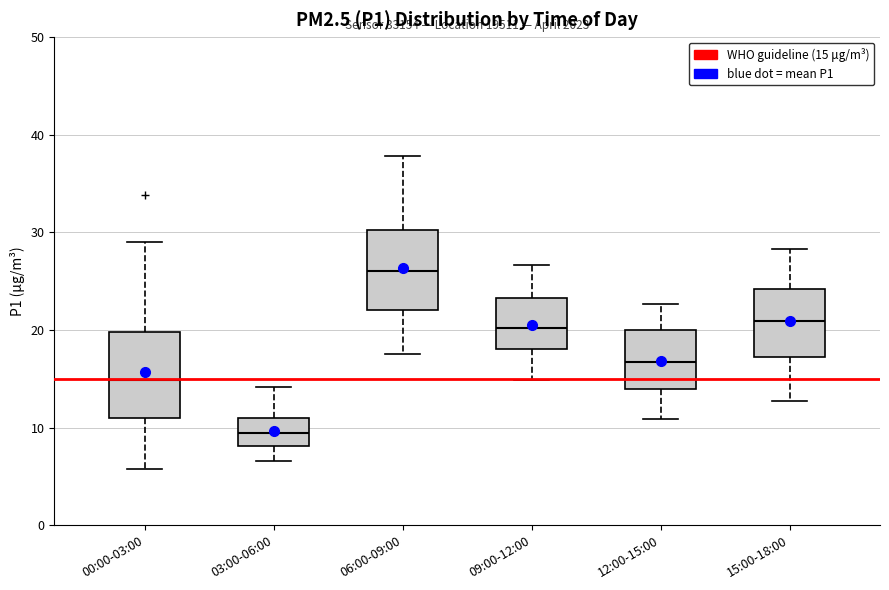

Reading left to right, read every box against the y-axis: the position of its median line, the range the box covers, and the ends of its whiskers. The values are not printed on the chart, so give them approximately, as read against the axis.

00:00-03:00: median 15, box 11 to 20, whiskers 6 to 29
03:00-06:00: median 10, box 8 to 11, whiskers 7 to 14
06:00-09:00: median 26, box 22 to 30, whiskers 18 to 38
09:00-12:00: median 20, box 18 to 23, whiskers 15 to 27
12:00-15:00: median 17, box 14 to 20, whiskers 11 to 23
15:00-18:00: median 21, box 17 to 24, whiskers 13 to 28